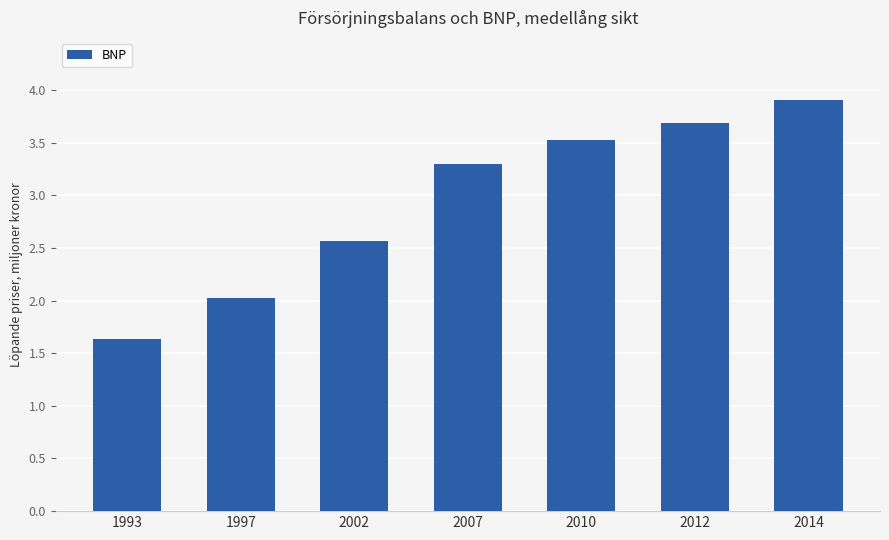

How many series are shown in this chart?

1